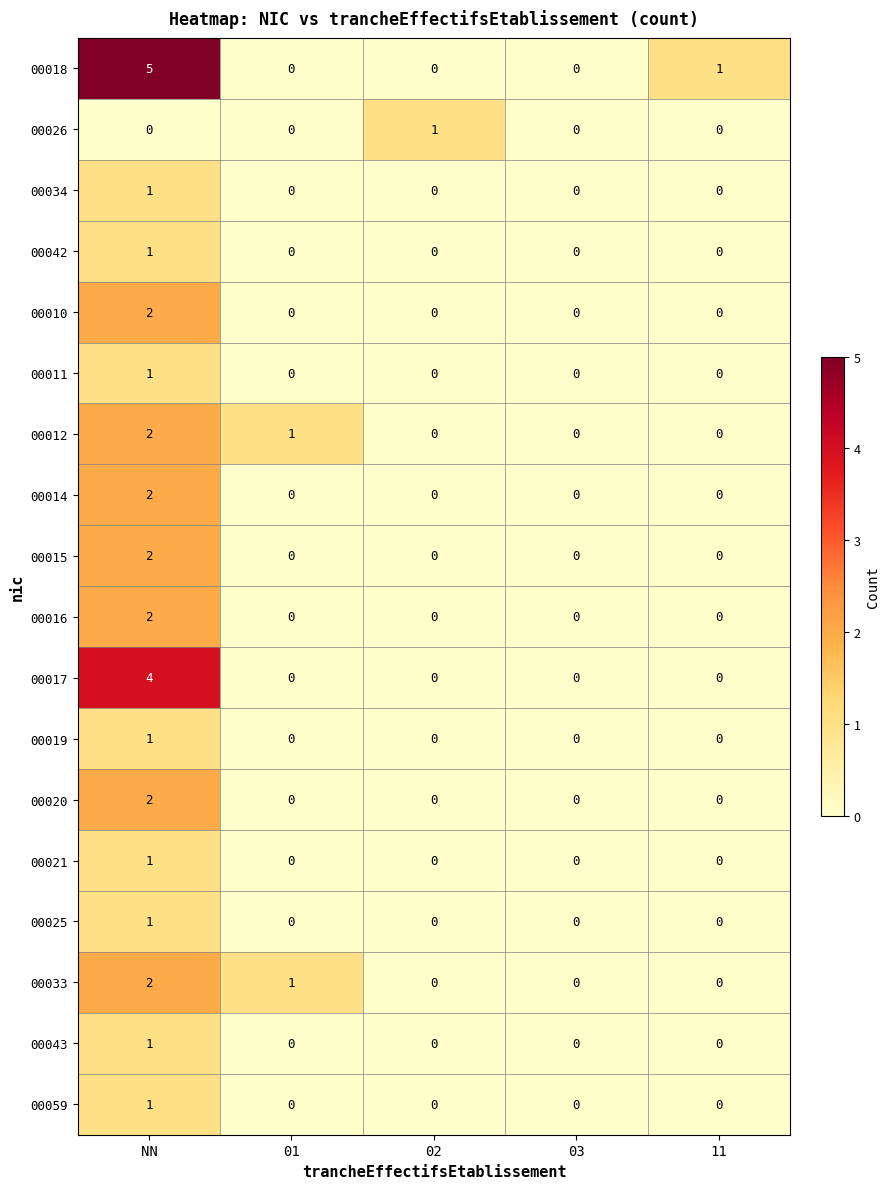

What is the maximum value shown in the chart?

5